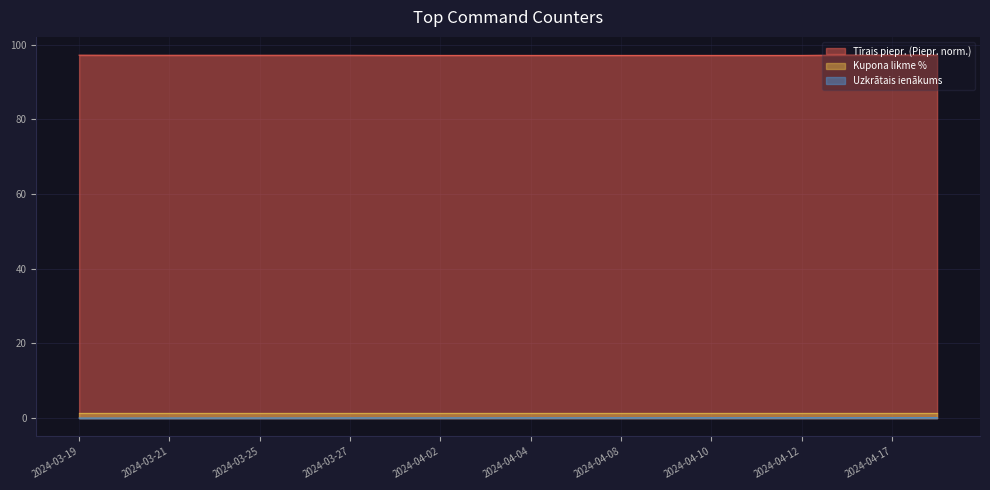

True or false: Tīrais piepr. (Piepr. norm.) and Uzkrātais ienākums cross at least once.

False